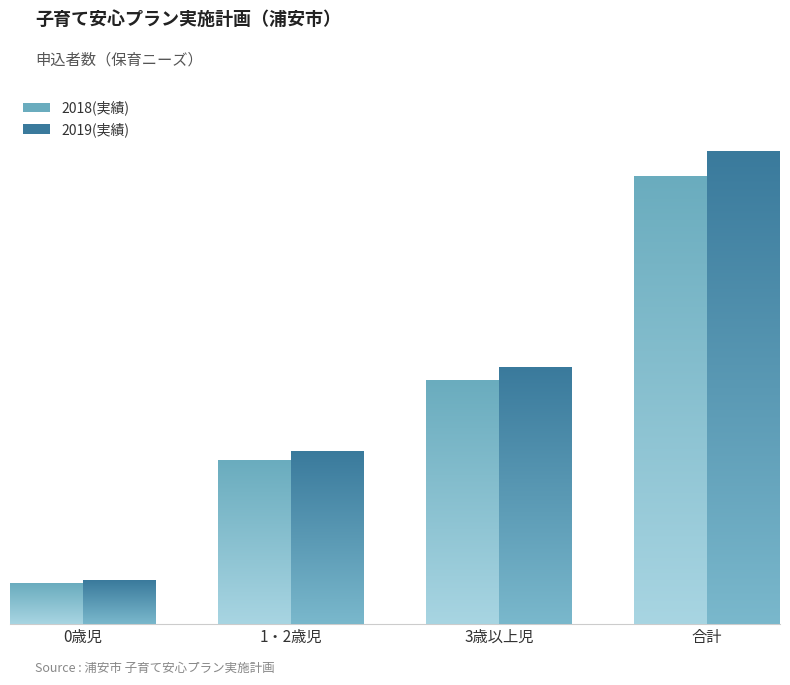

Reading right to left, extract all data points from this chart.

2018(実績): 3760	2044	1375	341
2019(実績): 3968	2154	1447	367